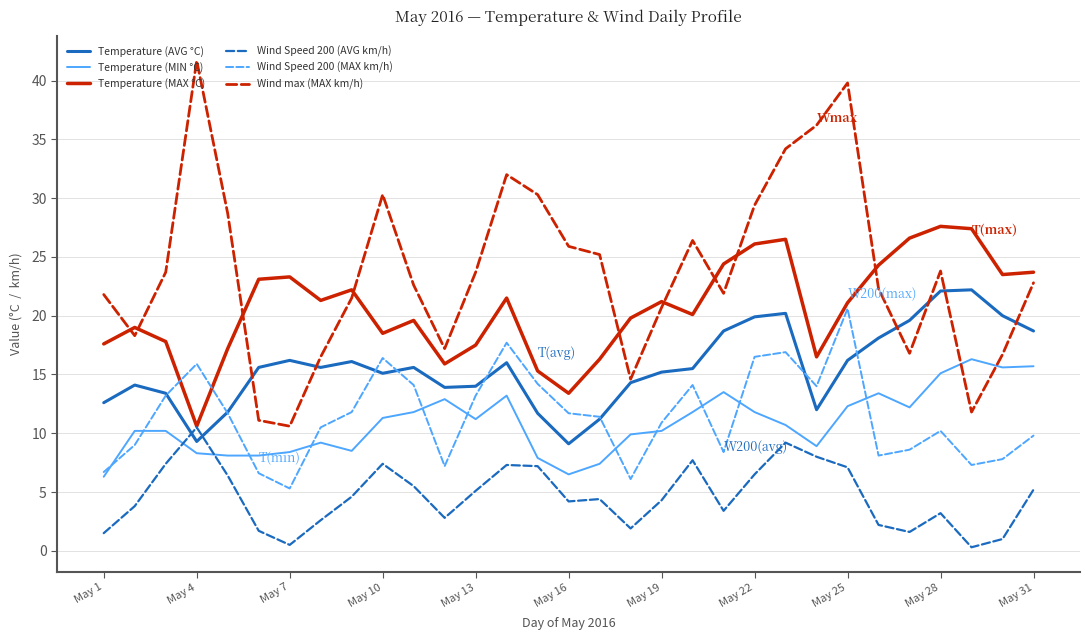

What is the greatest value displayed?

41.7